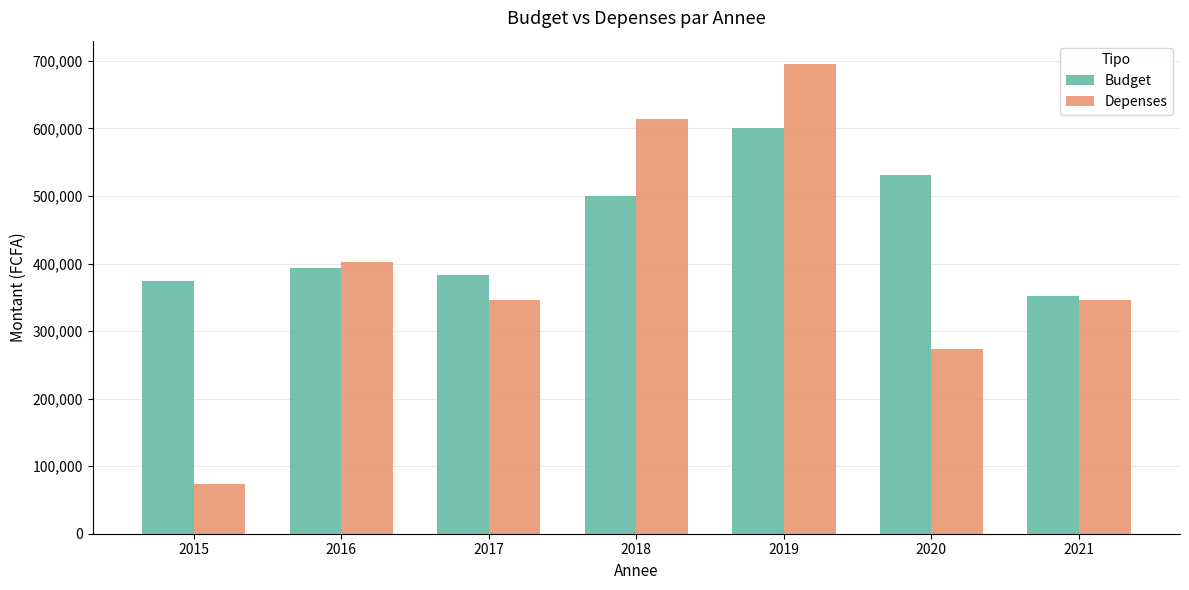

Which series has the largest total across all categories?

Budget